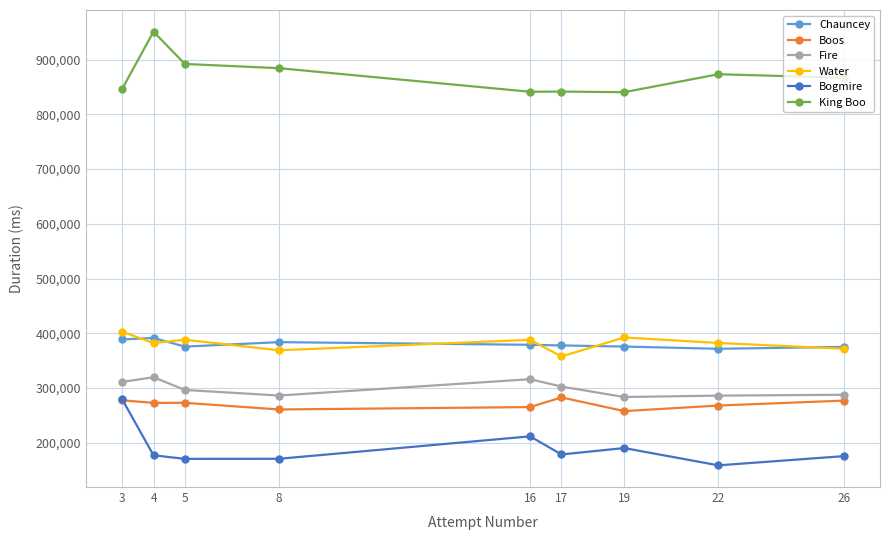

In Fire, how many points are lower than both neighbors (excluding endpoints)?

2